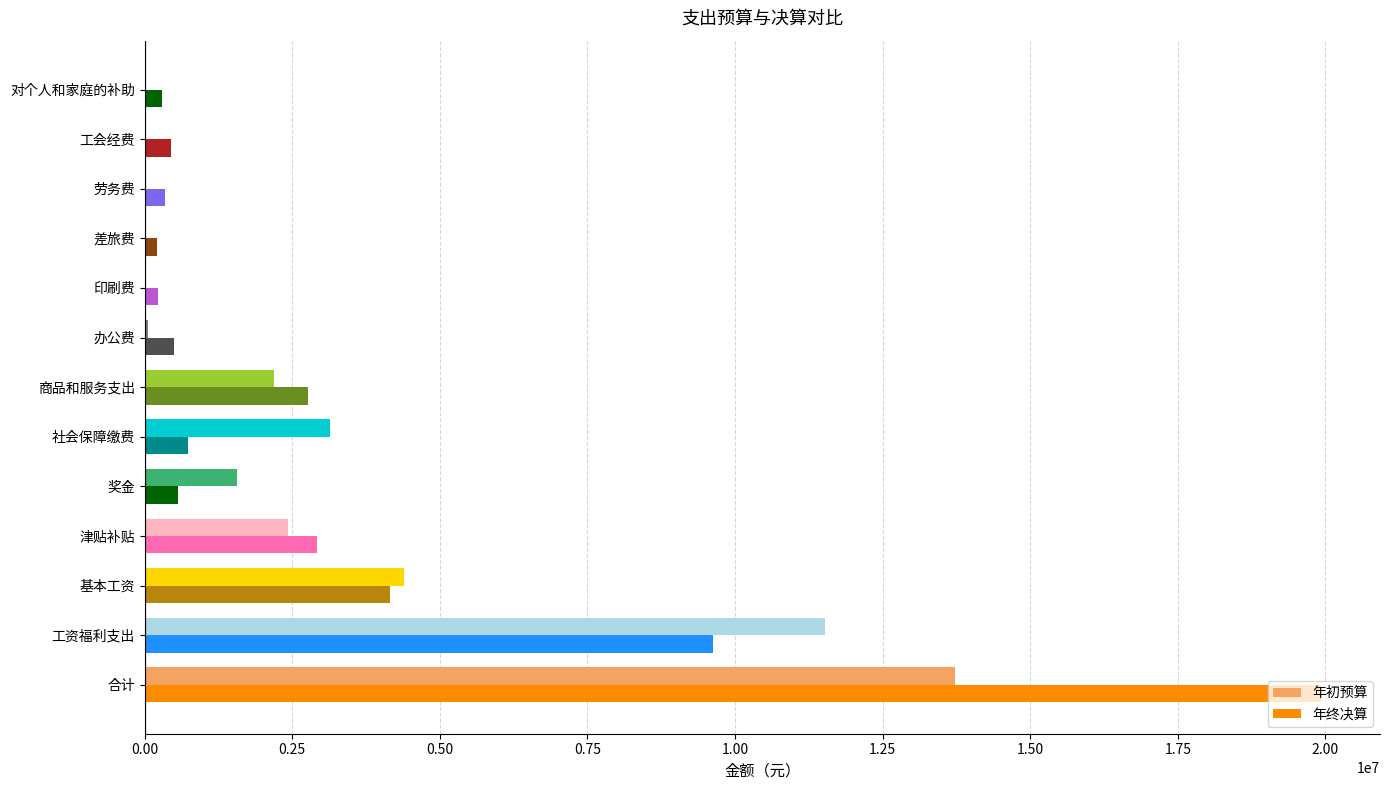

Which series has the largest total across all categories?

年终决算